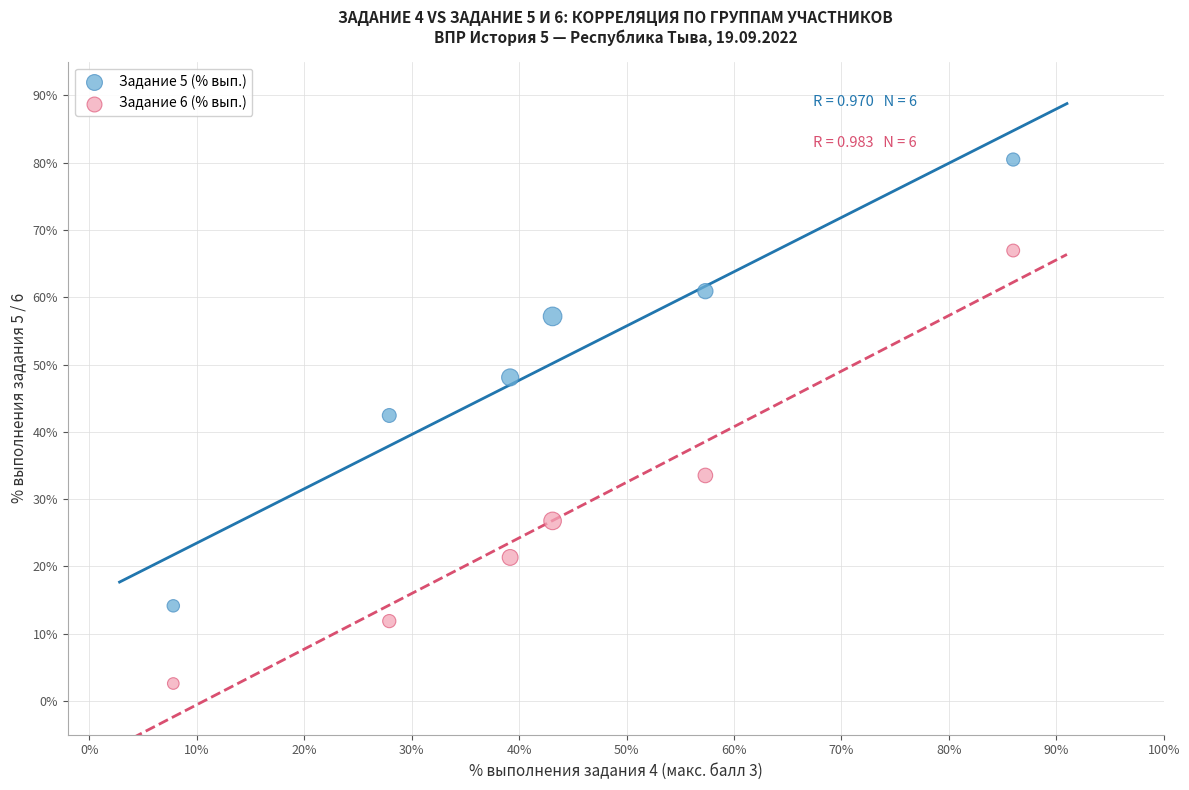

Which series reaches the minimum Y coordinate?

Задание 6 (% вып.)